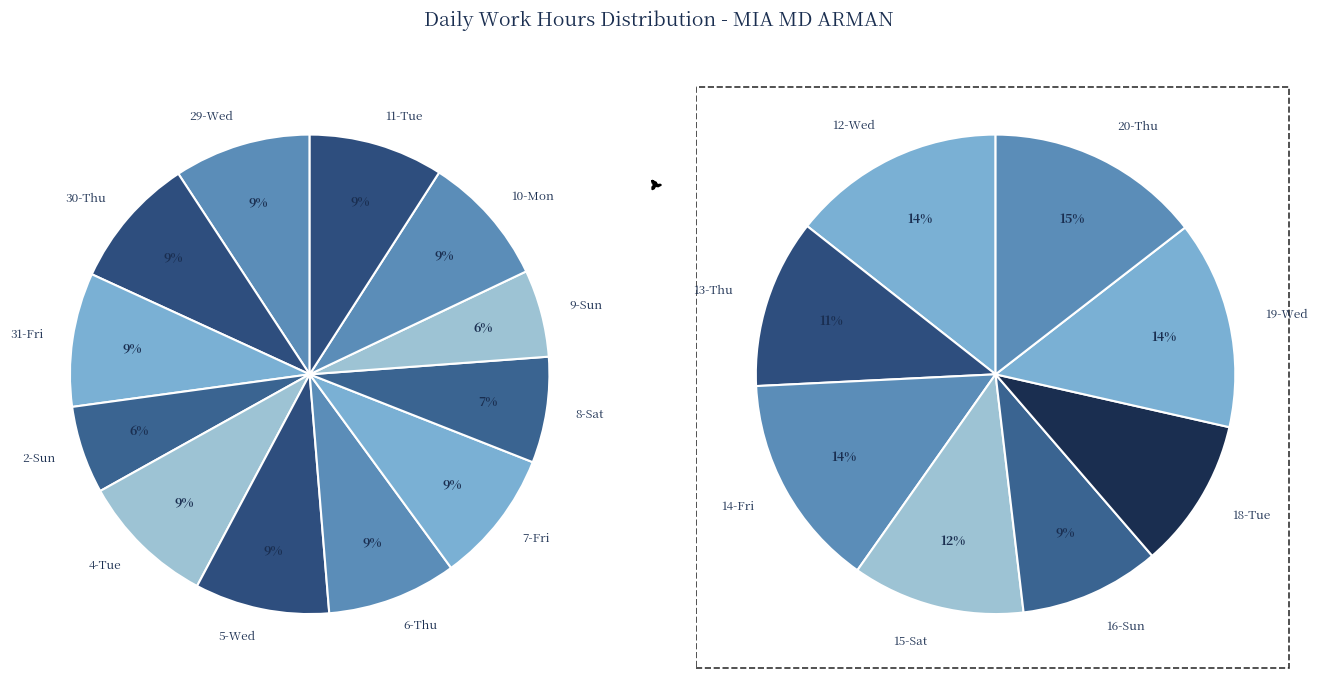

True or false: 29-Wed accounts for 19% of the total.

False